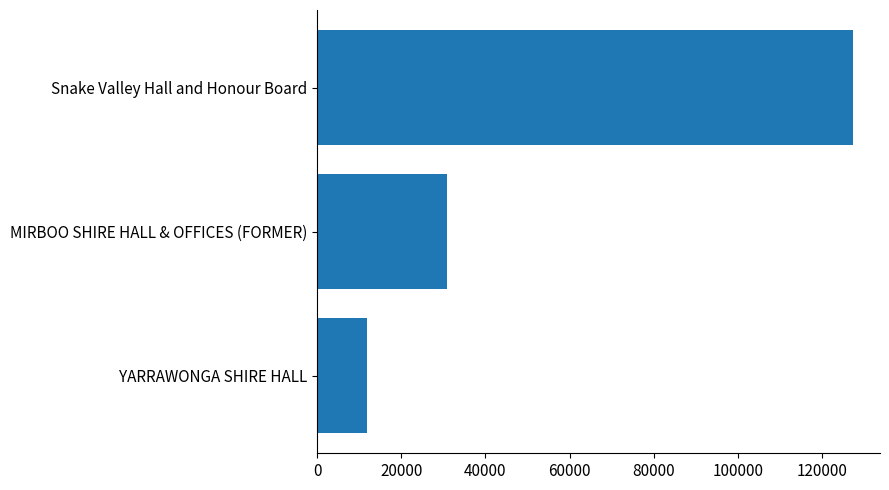

Which label corresponds to the largest value in the chart?

Snake Valley Hall and Honour Board